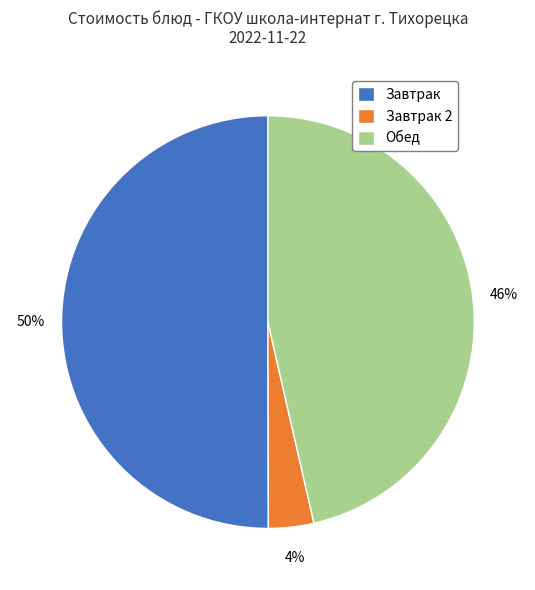

Rank the categories by value from lowest to highest.

Завтрак 2, Обед, Завтрак